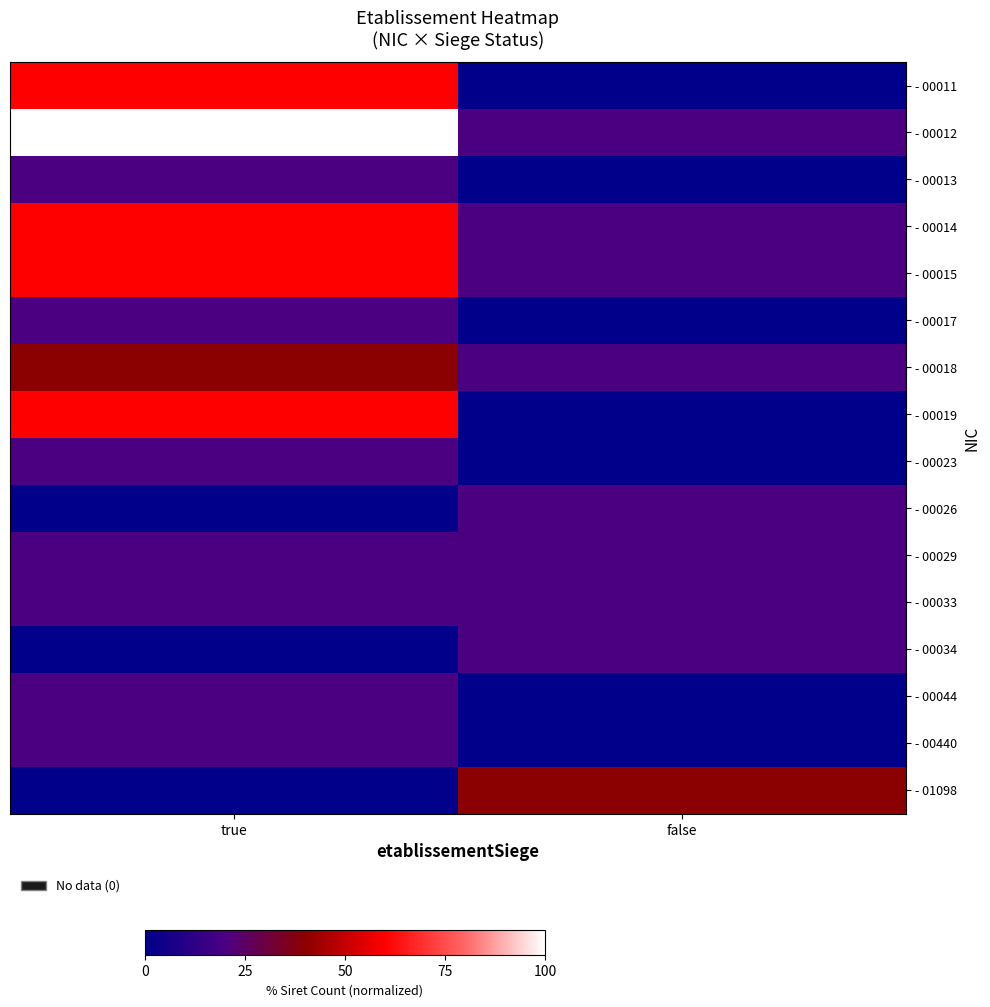

Reading left to right, list all the values displayed in this chart.

- 00011: true=60	false=0
- 00012: true=100	false=20
- 00013: true=20	false=0
- 00014: true=60	false=20
- 00015: true=60	false=20
- 00017: true=20	false=0
- 00018: true=40	false=20
- 00019: true=60	false=0
- 00023: true=20	false=0
- 00026: true=0	false=20
- 00029: true=20	false=20
- 00033: true=20	false=20
- 00034: true=0	false=20
- 00044: true=20	false=0
- 00440: true=20	false=0
- 01098: true=0	false=40